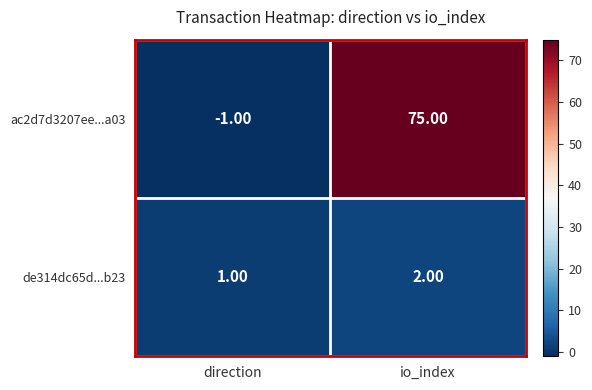

Which category has the highest value across all series?

io_index